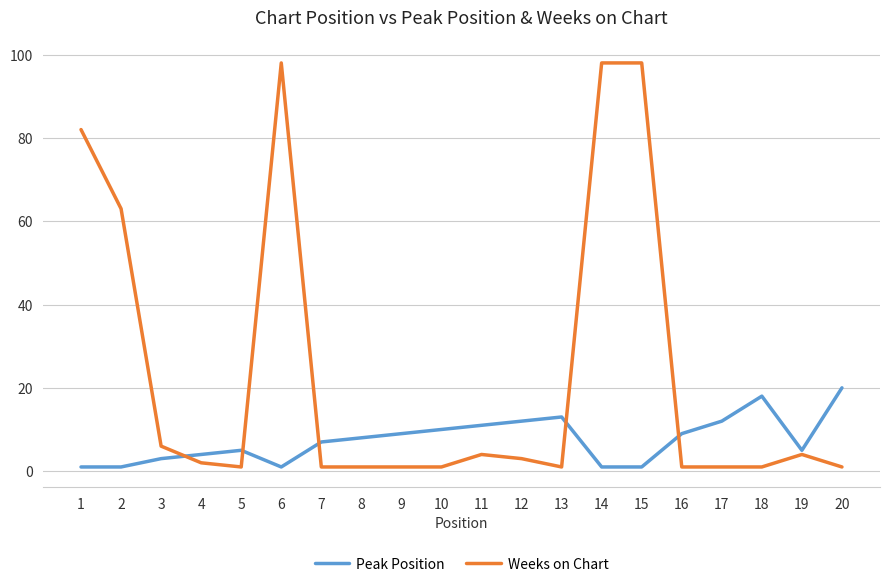

List the series in order of their peak value, lowest first.

Peak Position, Weeks on Chart